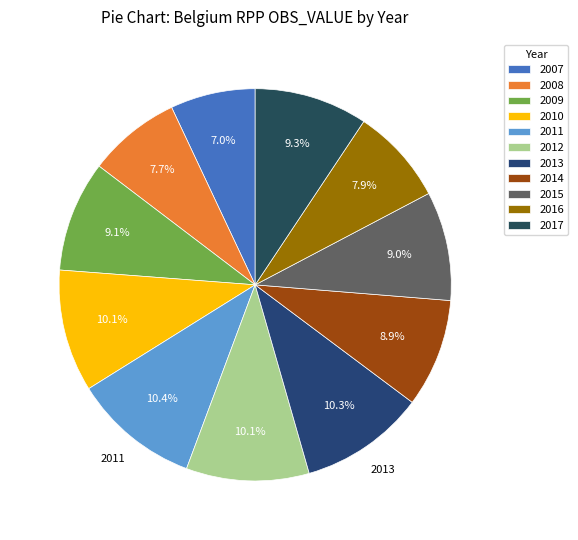

What percentage is the 2011 slice, to the nearest percent?

10%